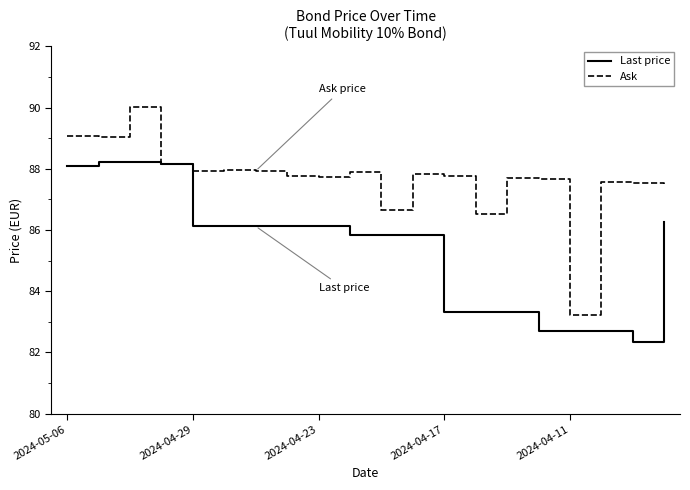

List the series in order of their peak value, highest first.

Ask, Last price